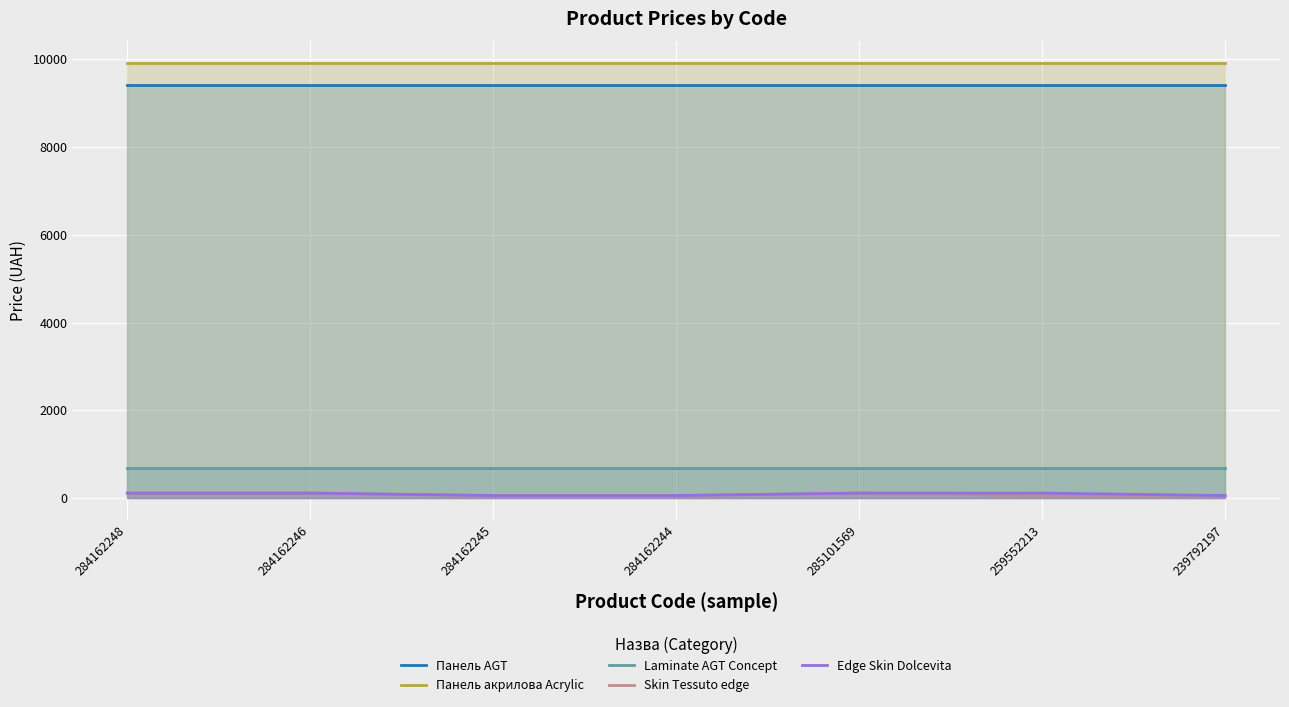

The value of Панель AGT at 284162244 is 16493.7. True or false?

False